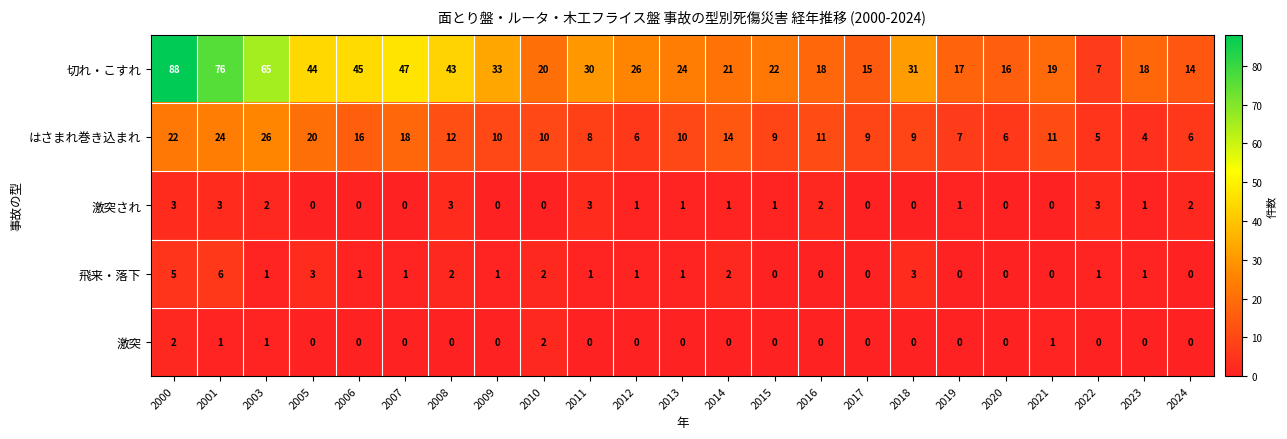

What is the sum of the 飛来・落下 values at 2005 and 2018?

6